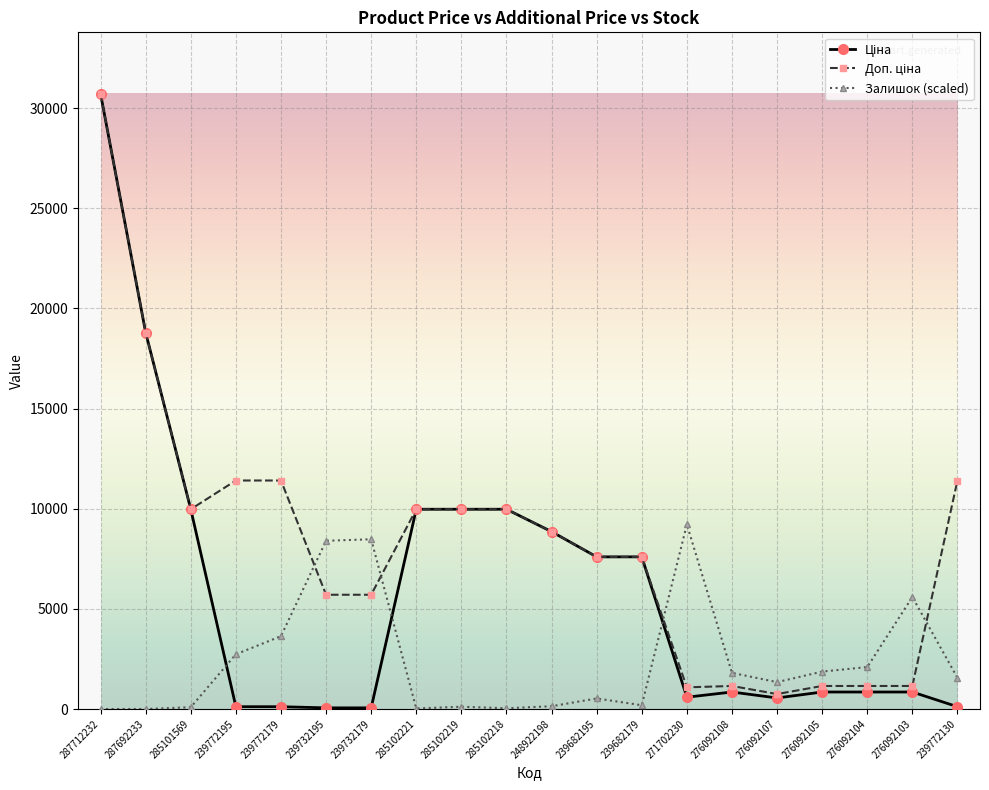

The value of Залишок (scaled) at 287692233 is 0.0. True or false?

True